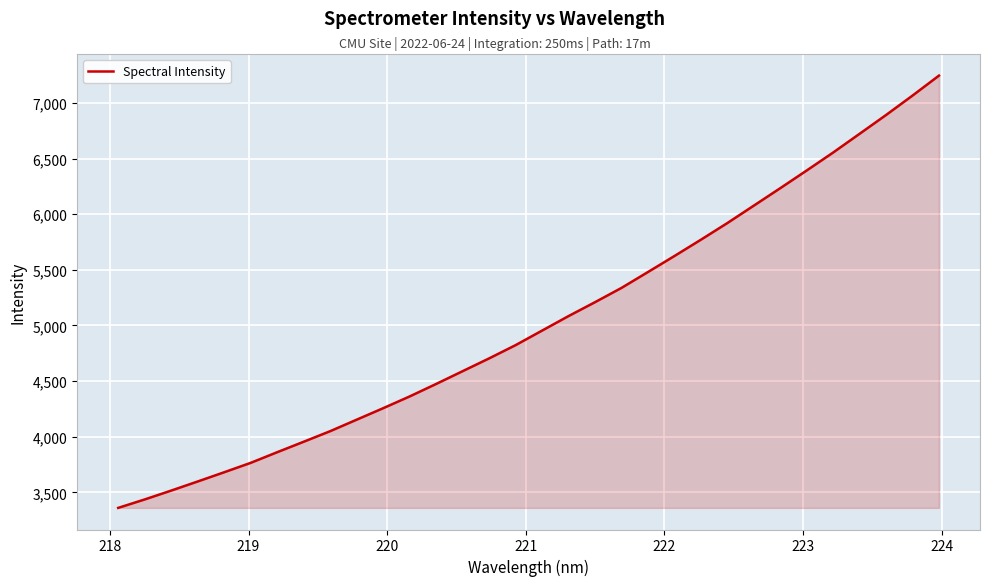

What is the smallest value displayed?

3360.5